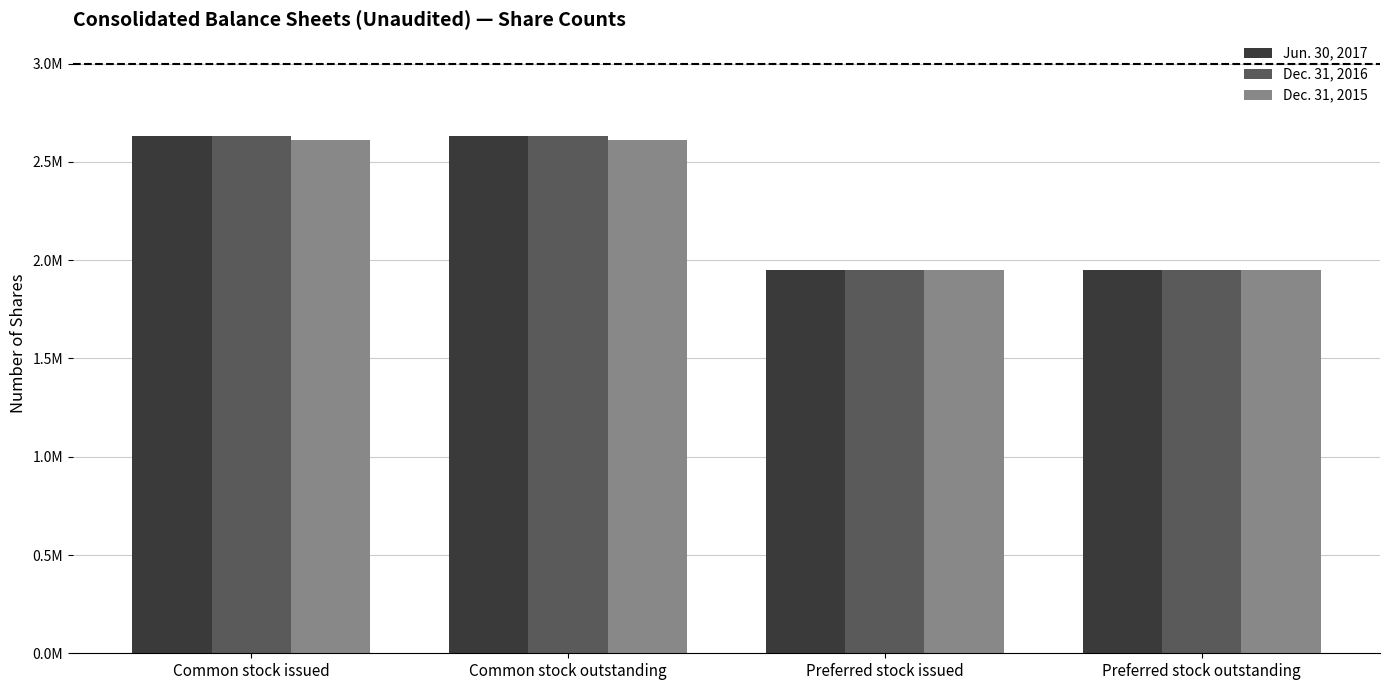

Reading left to right, what are all the values shown in this chart?

Jun. 30, 2017: Common stock issued=2632710	Common stock outstanding=2632710	Preferred stock issued=1951261	Preferred stock outstanding=1951261
Dec. 31, 2016: Common stock issued=2632710	Common stock outstanding=2632710	Preferred stock issued=1951261	Preferred stock outstanding=1951261
Dec. 31, 2015: Common stock issued=2611328	Common stock outstanding=2611328	Preferred stock issued=1951261	Preferred stock outstanding=1951261